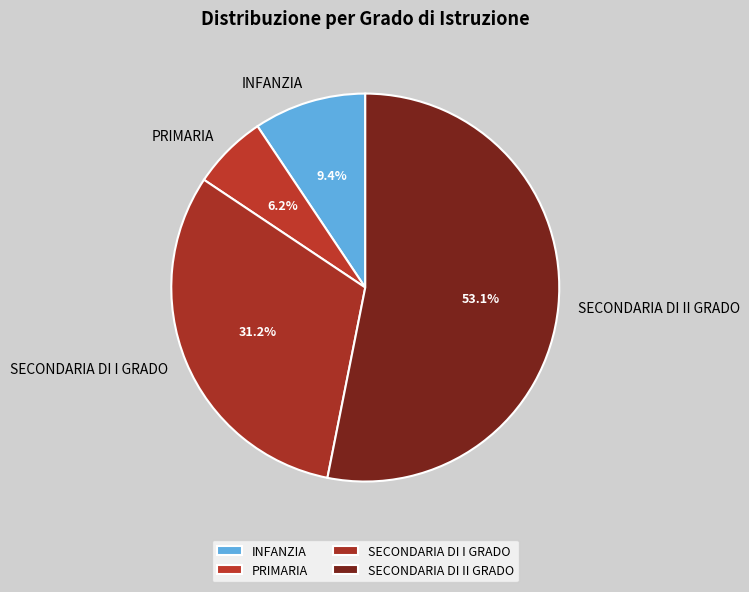

Between INFANZIA and PRIMARIA, which is larger?

INFANZIA